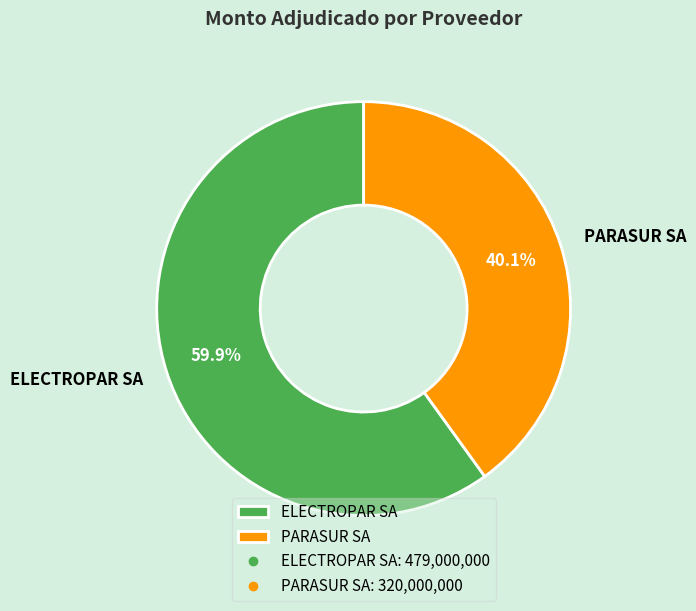

Does any single category account for the majority?

Yes